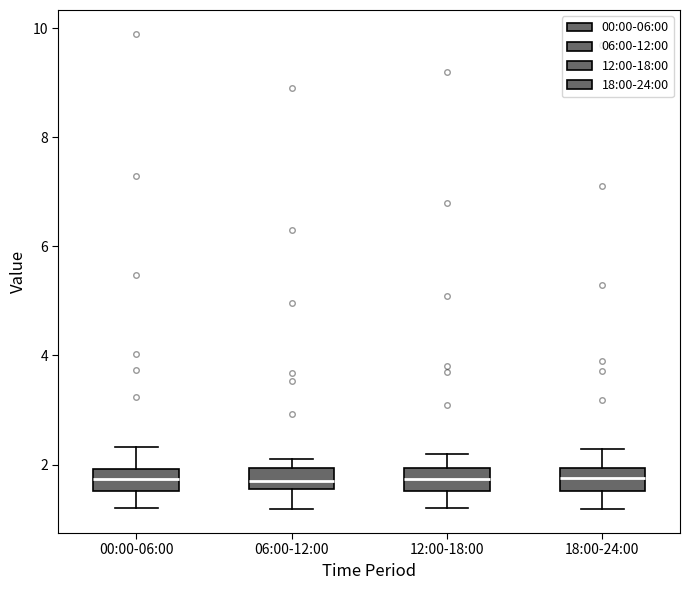

Where does the median line of the box for 06:00-12:00 sit on the y-axis? The values are not printed on the chart, so give them approximately, as read against the axis.

1.8